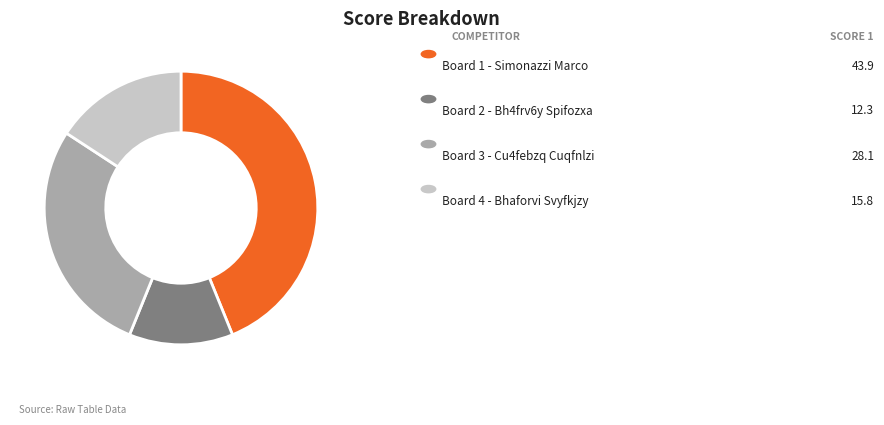

Is there a majority slice in this chart?

No